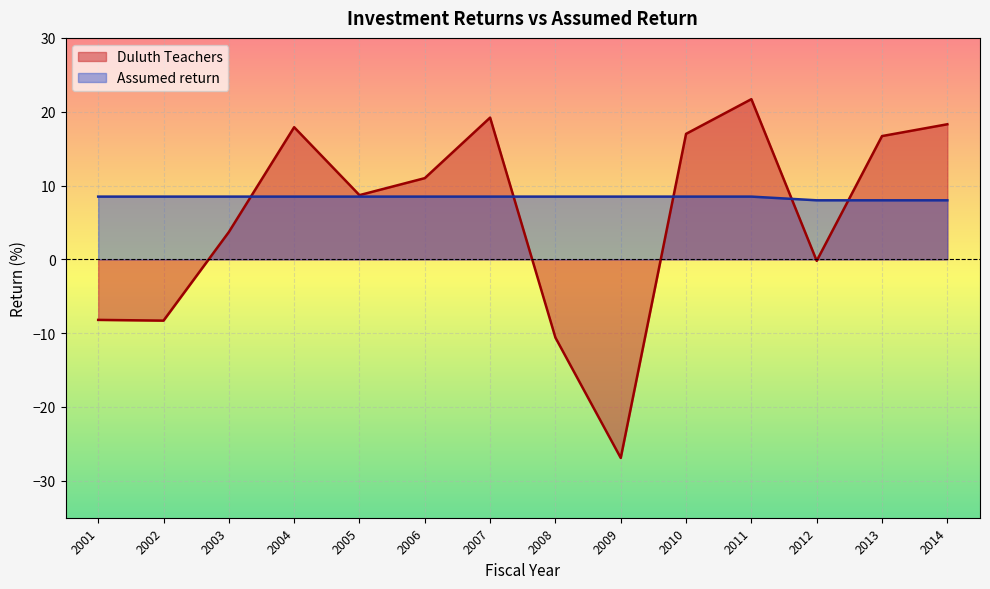

What is the average value of the Duluth Teachers series?

5.7